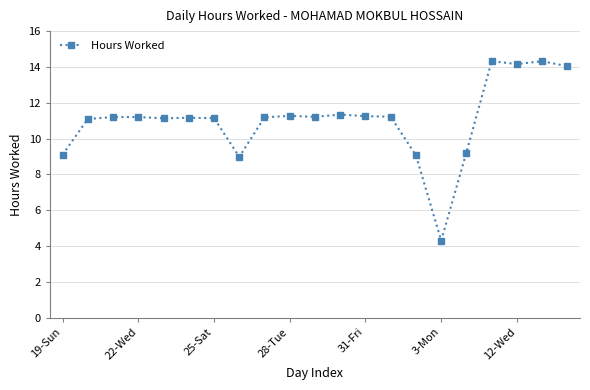

What is the difference between the second highest and minimum values?

10.0